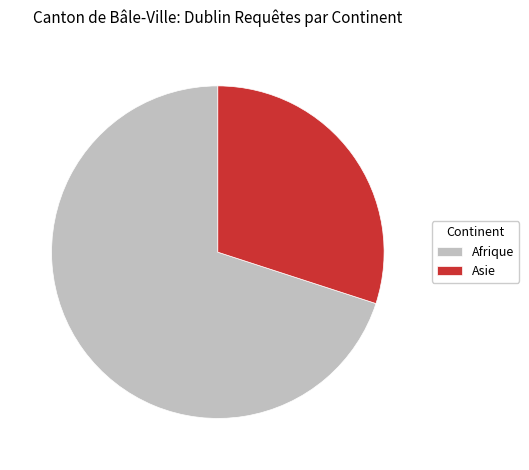

Between Asie and Afrique, which is larger?

Afrique